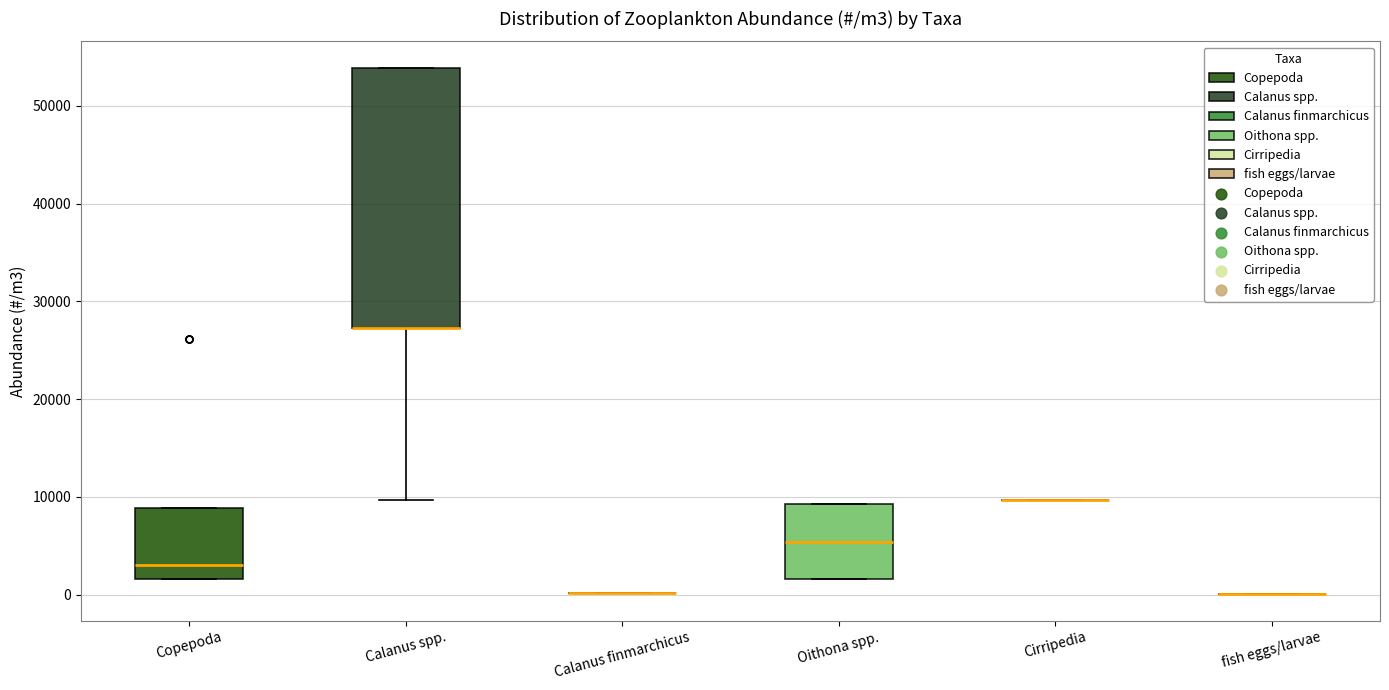

Reading left to right, transcribe this box plot: for each box, give where its median line is, the range the box spans, and where its two whiskers end, as read against the y-axis. The values are not printed on the chart, so give them approximately, as read against the axis.

Copepoda: median 3000, box 2000 to 9000, whiskers 2000 to 9000
Calanus spp.: median 27000 (drawn on the box's lower edge), box 27000 to 54000, whiskers 10000 to 54000
Calanus finmarchicus: box collapsed to a line at 0, whiskers 0 to 0
Oithona spp.: median 5000, box 2000 to 9000, whiskers 2000 to 9000
Cirripedia: box collapsed to a line at 10000, whiskers 10000 to 10000
fish eggs/larvae: box collapsed to a line at 0, whiskers 0 to 0